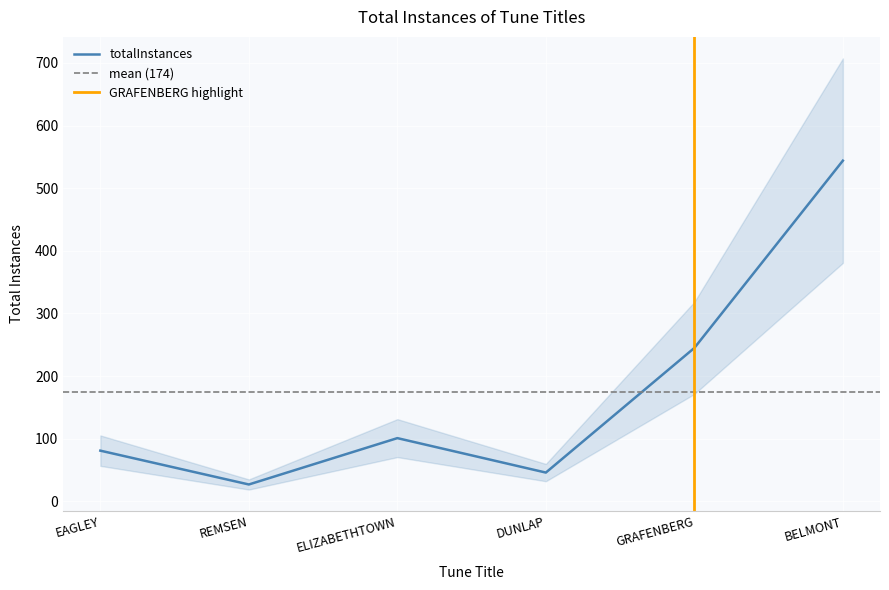

List the labels in order of value, largest first.

BELMONT, GRAFENBERG, ELIZABETHTOWN, EAGLEY, DUNLAP, REMSEN